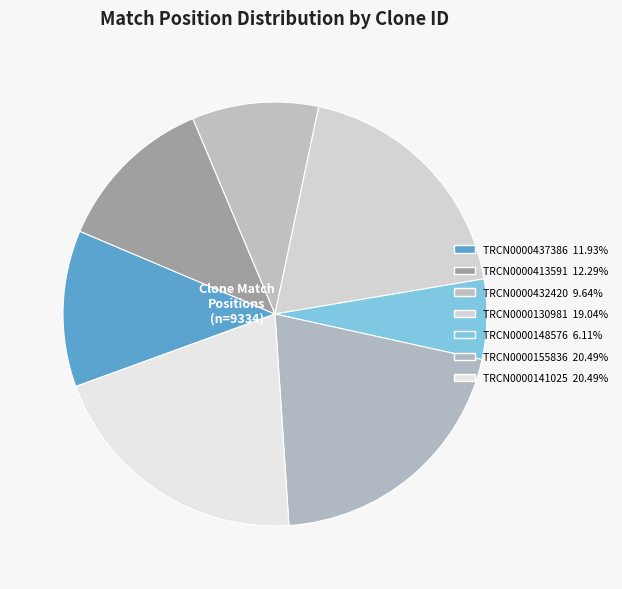

What is the largest slice in the pie chart?

TRCN0000155836